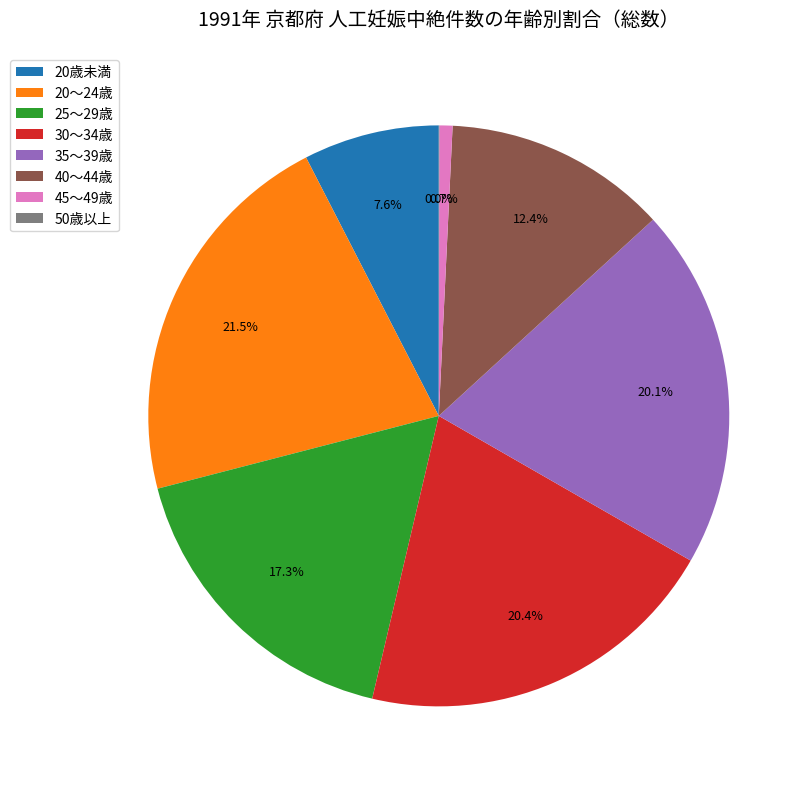

Between 30～34歳 and 20～24歳, which is larger?

20～24歳